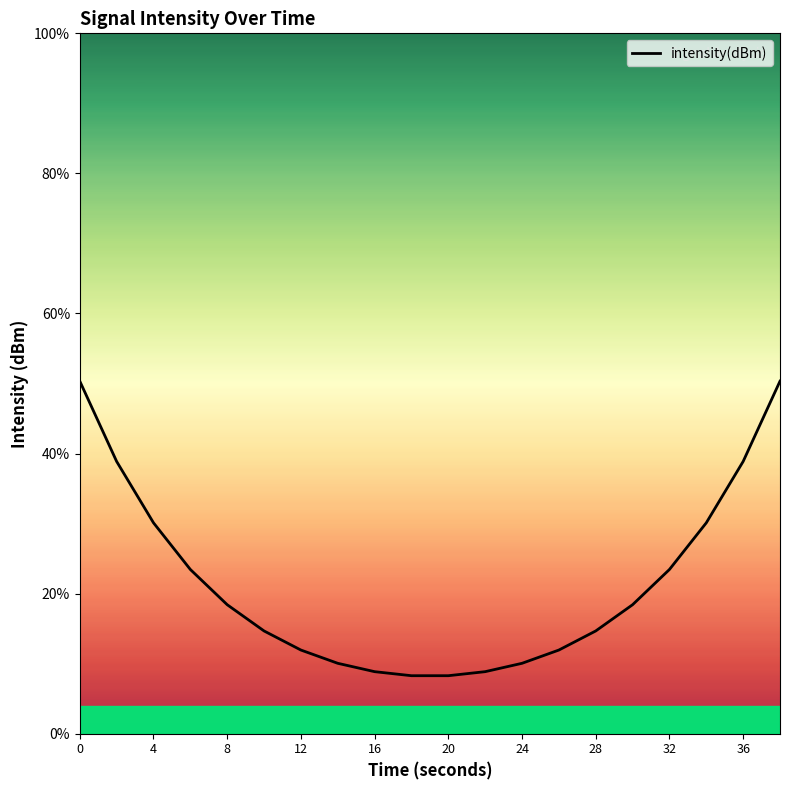

How many values exceed 18?

10